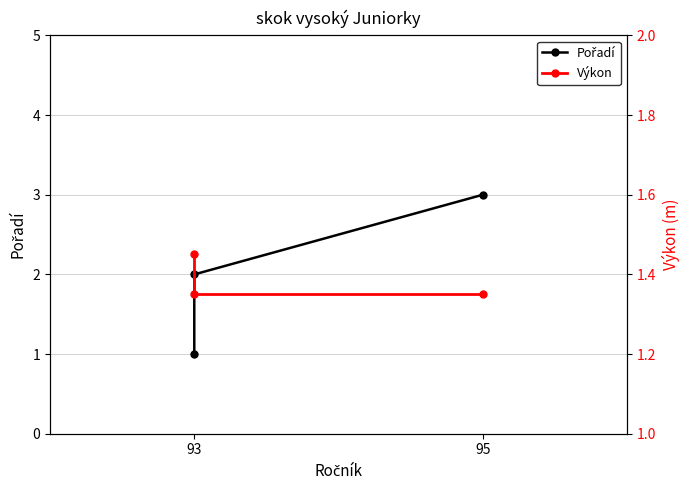

Which series has the widest spread of values?

Pořadí